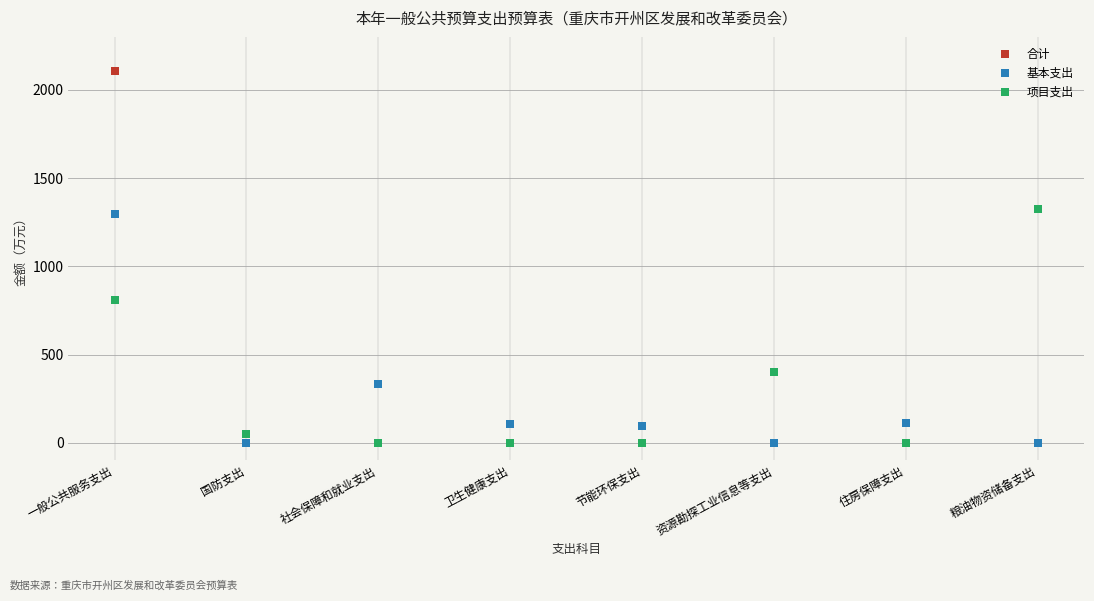

What are all the series names shown in the legend?

合计, 基本支出, 项目支出